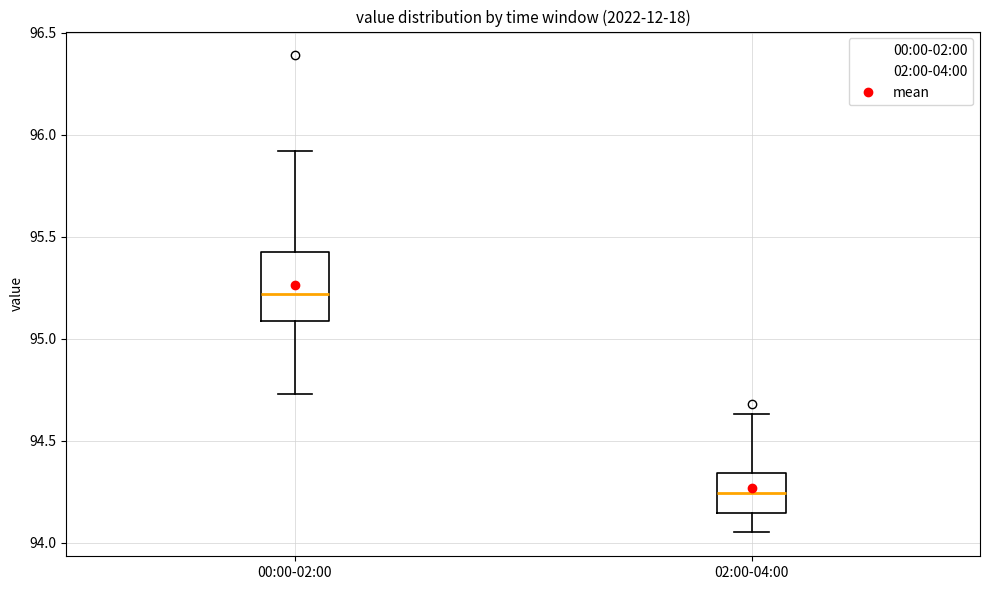

Reading left to right, transcribe this box plot: for each box, give where its median line is, the range the box spans, and where its two whiskers end, as read against the y-axis. The values are not printed on the chart, so give them approximately, as read against the axis.

00:00-02:00: median 95.20, box 95.10 to 95.45, whiskers 94.75 to 95.90
02:00-04:00: median 94.25, box 94.15 to 94.35, whiskers 94.05 to 94.65